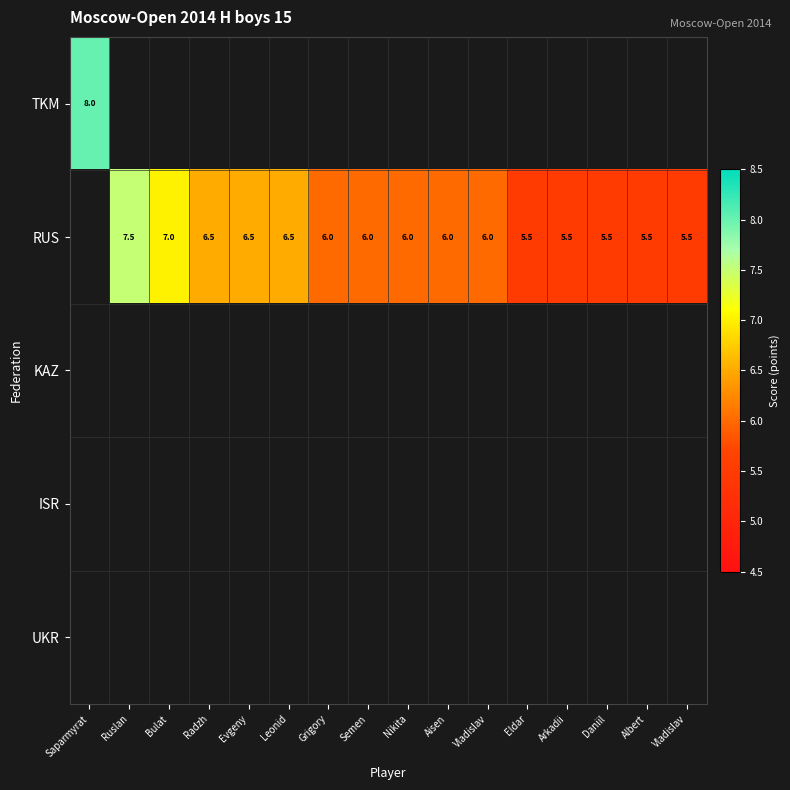

Which has a higher value, Vladislav or Eldar?

Eldar